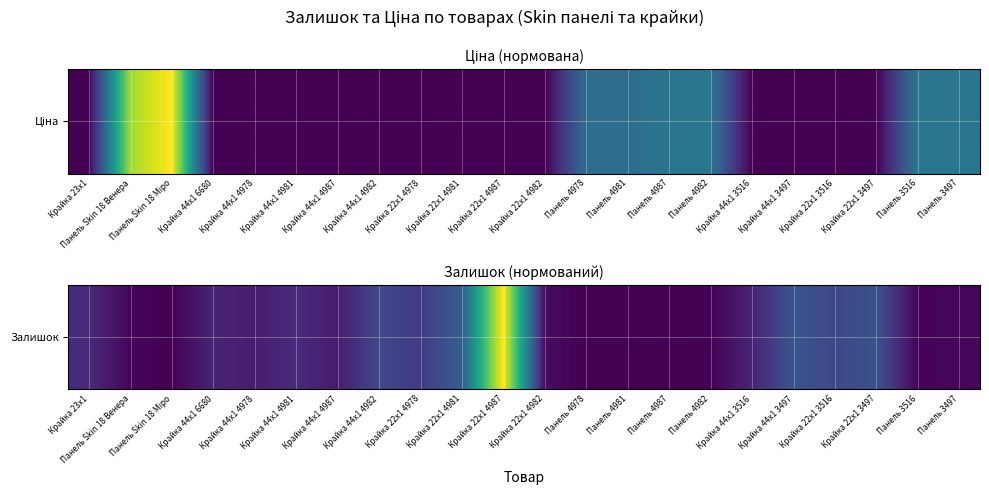

True or false: the data shows 0.2 at Крайка 22x1 3516.

True